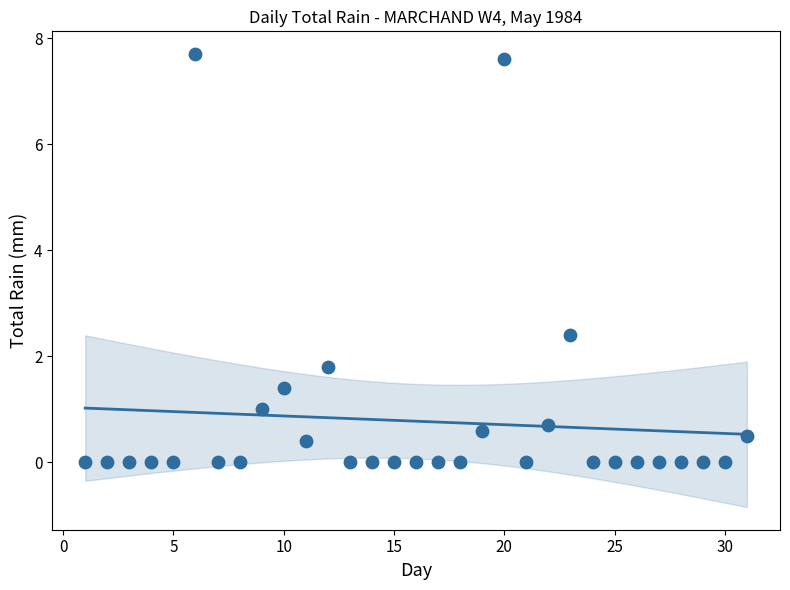

What Y value in the scatter plot is closest to 3?

2.4